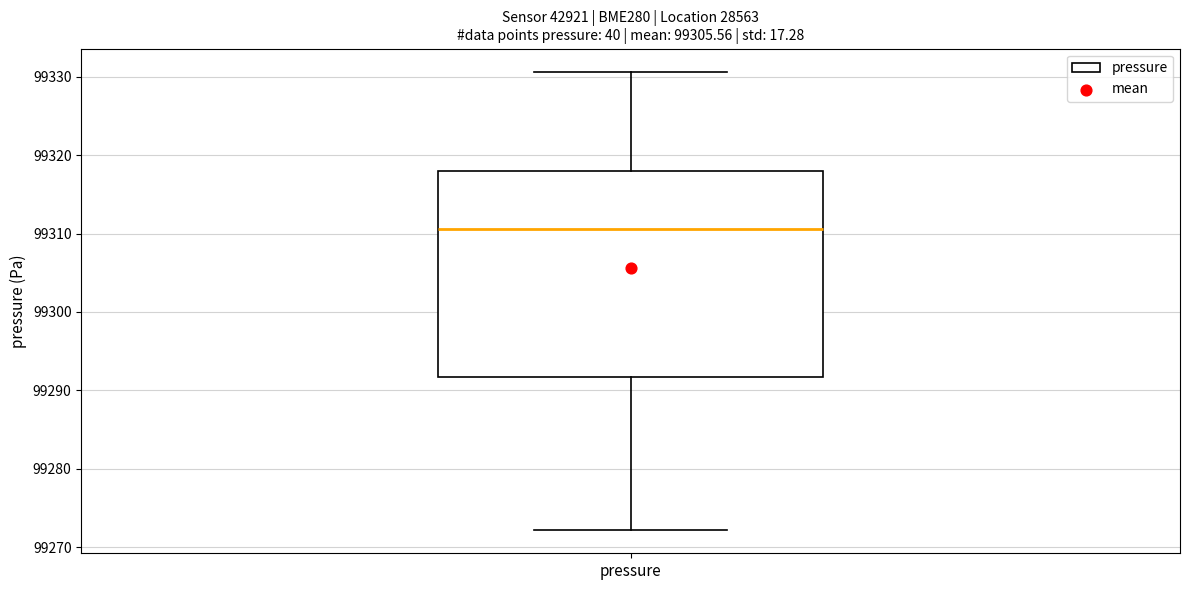

Where is the upper edge of the box for pressure on the y-axis? The values are not printed on the chart, so give them approximately, as read against the axis.

99318